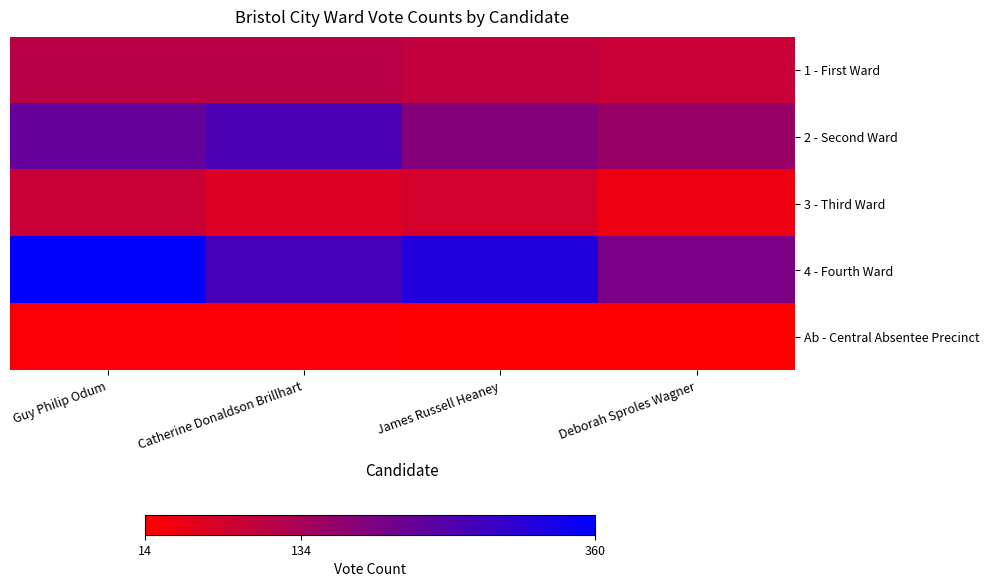

At which category does the chart reach its peak across all series?

Guy Philip Odum